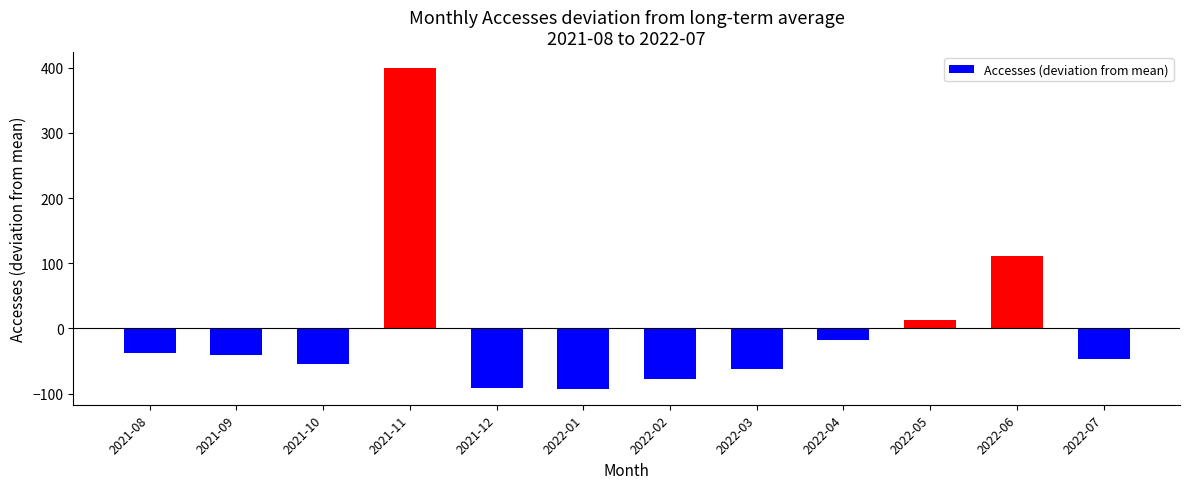

Does the chart contain stacked bars?

No